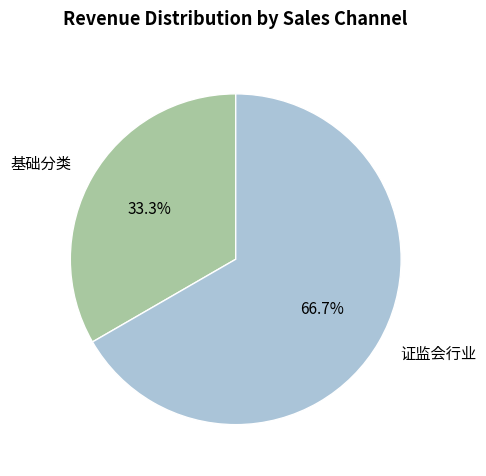

The 基础分类 slice represents 33% of the pie. True or false?

True